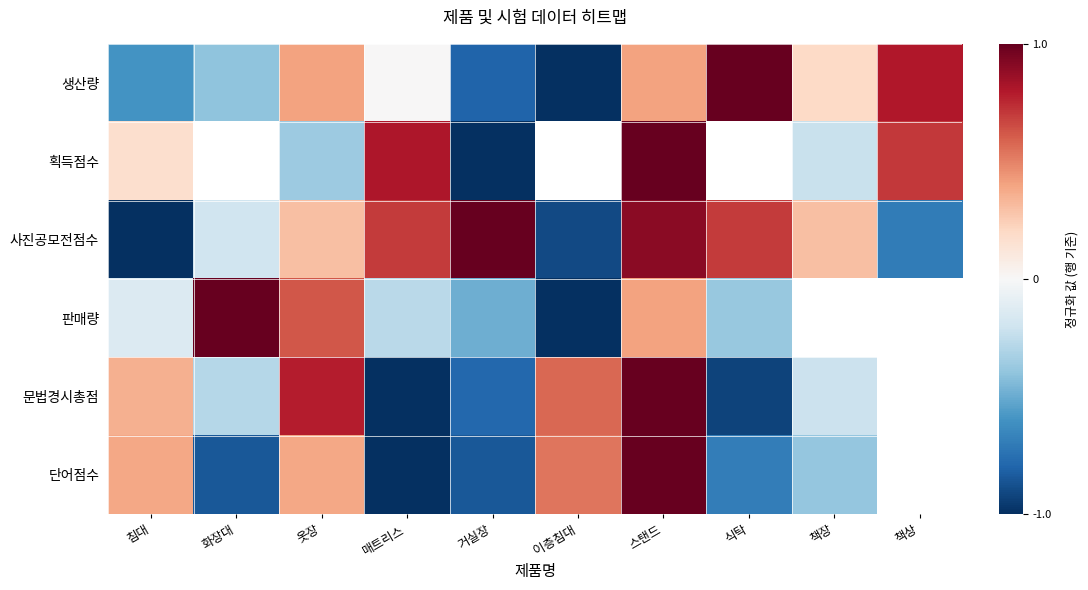

Which has a higher value, 이층침대 or 거실장?

거실장